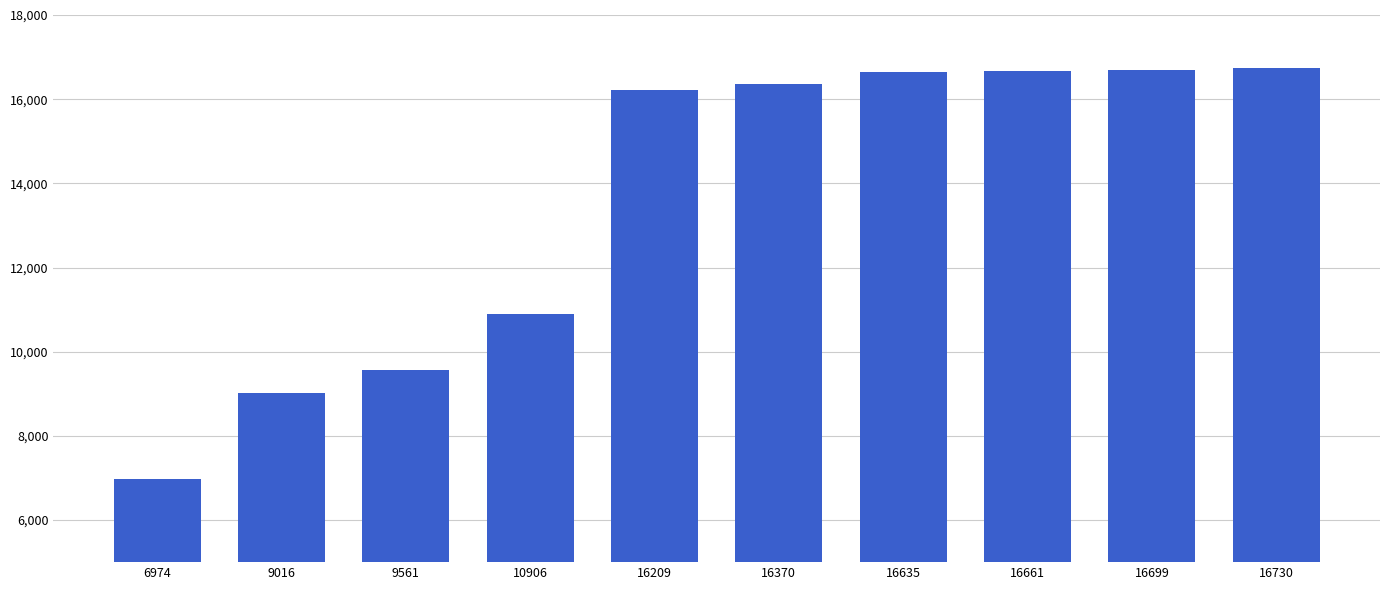

Which category has the lowest value across all series?

6974